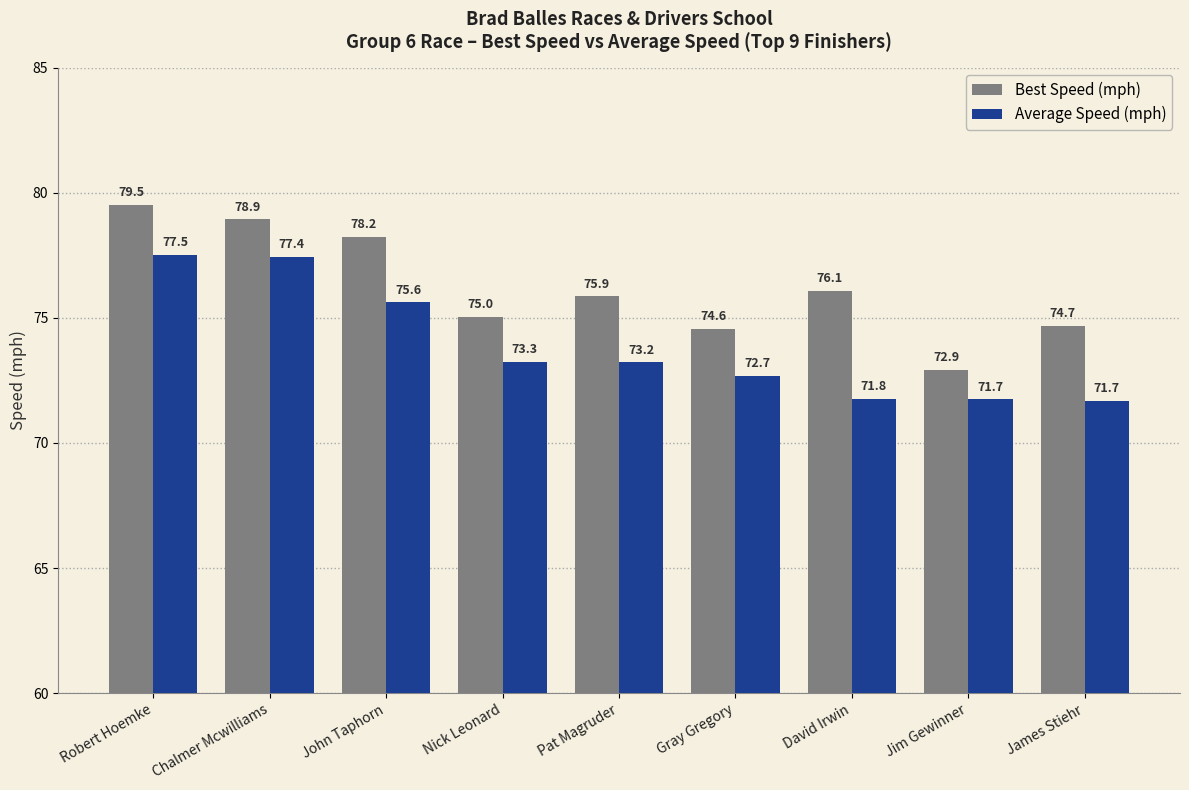

What is the difference between the maximum and minimum values in the Average Speed (mph) series?

5.8